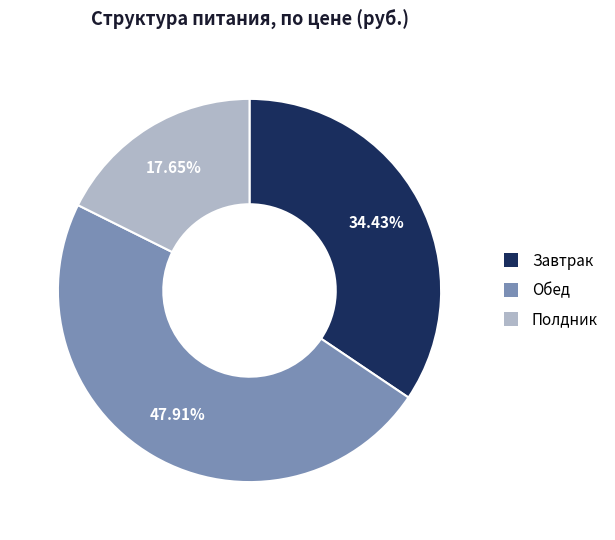

Is the sum of Завтрак and Обед greater than half?

Yes